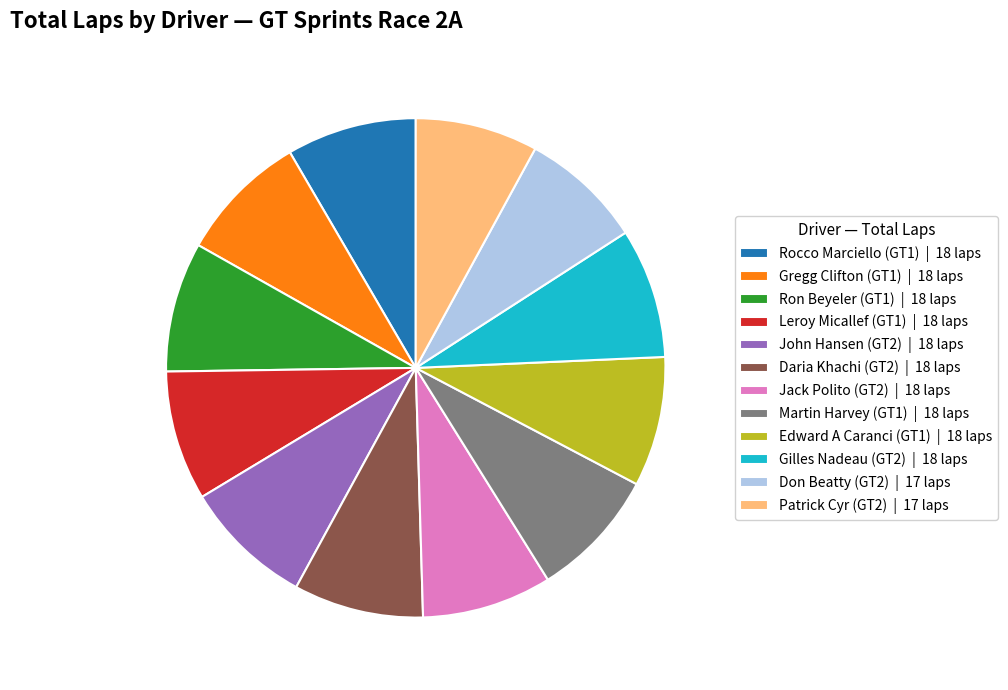

Is Leroy Micallef (GT1) | 18 laps the majority of the pie?

No